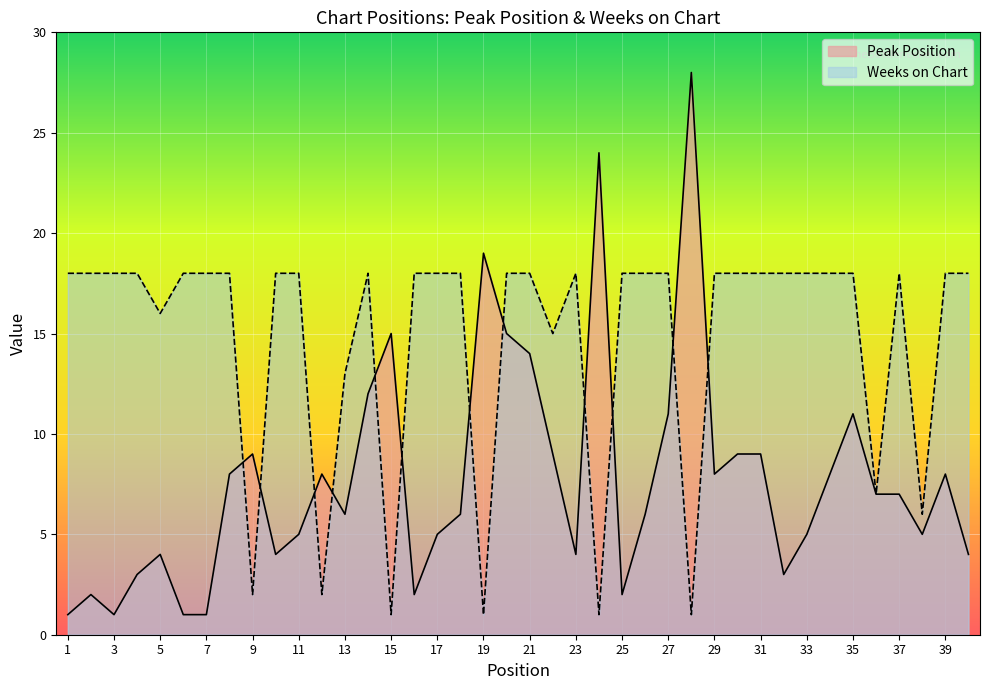

What is the difference between the second highest and minimum values in the Weeks on Chart series?

17